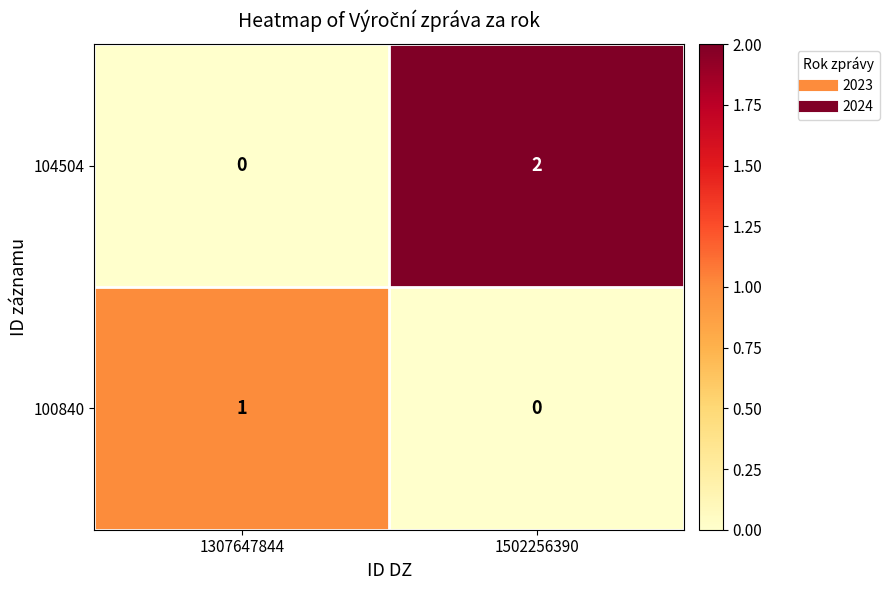

Rank the series by their average value, from lowest to highest.

100840, 104504